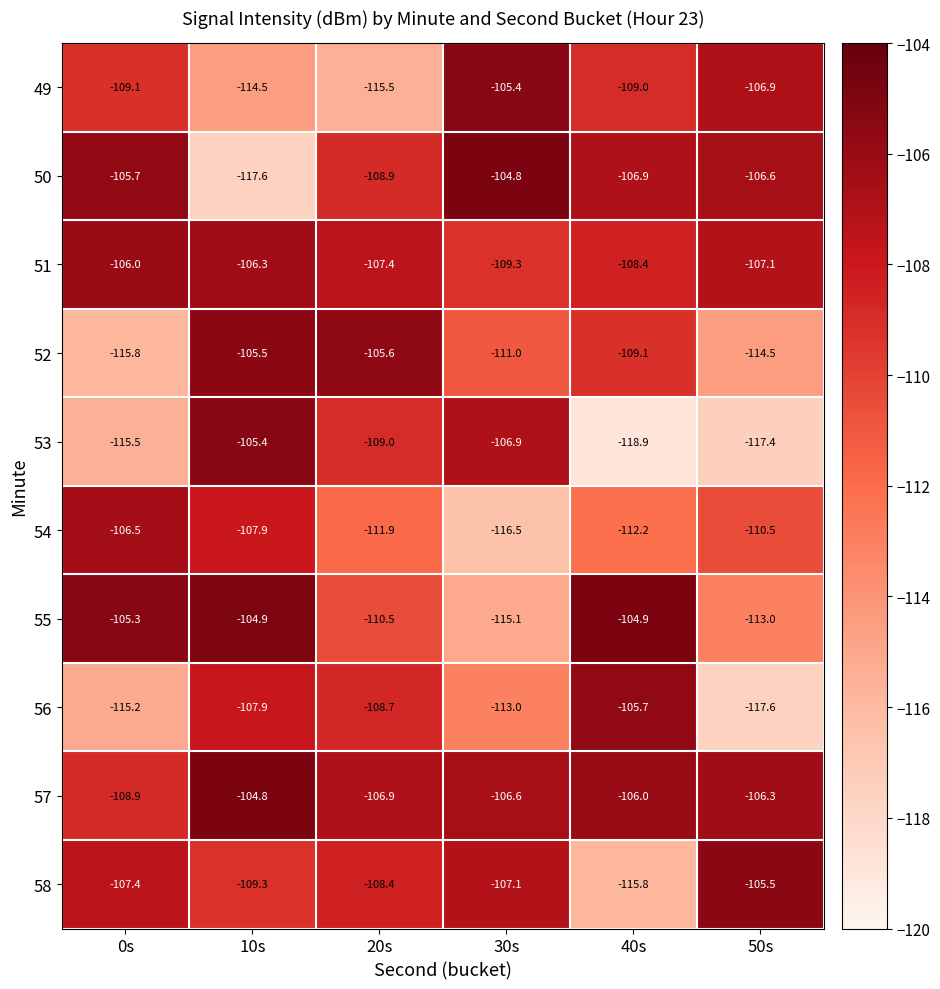

At which category is the sum across all series the highest?

10s